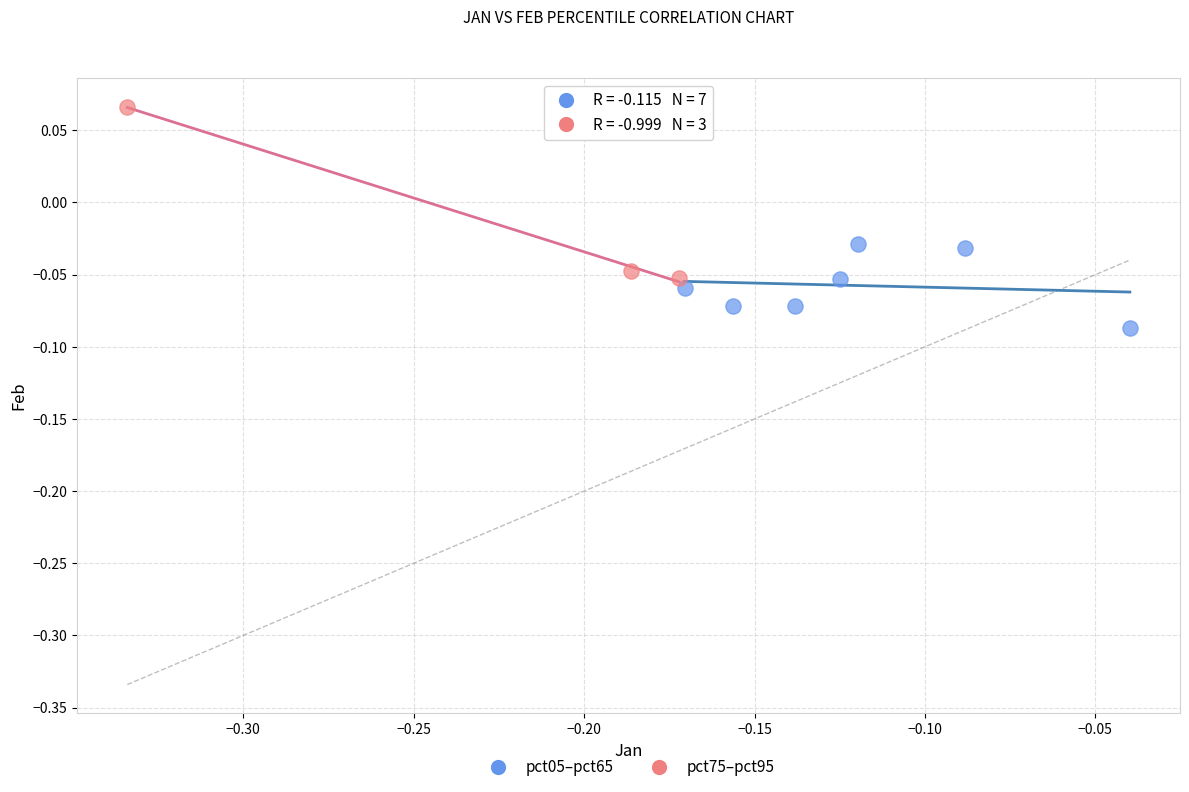

Which series reaches the minimum Y coordinate?

pct05–pct65